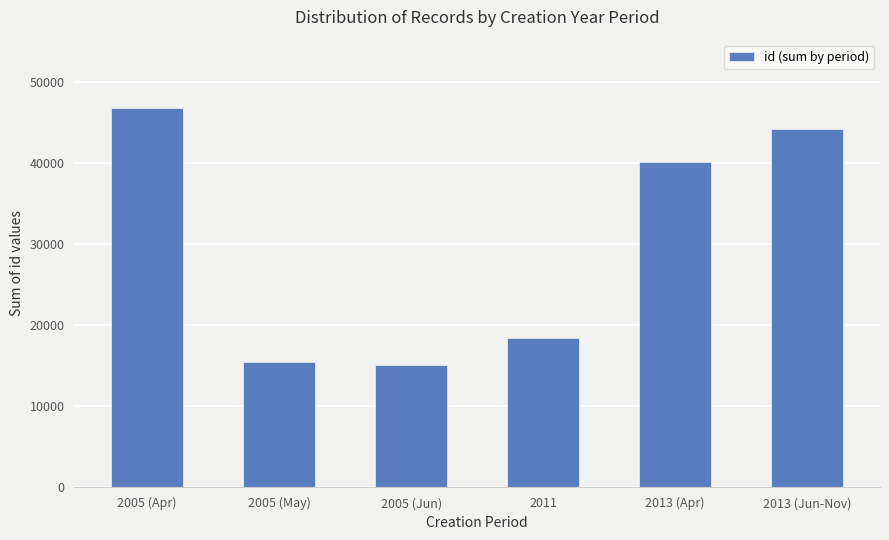

What is the change in value from 2005 (Jun) to 2013 (Apr)?

+25147